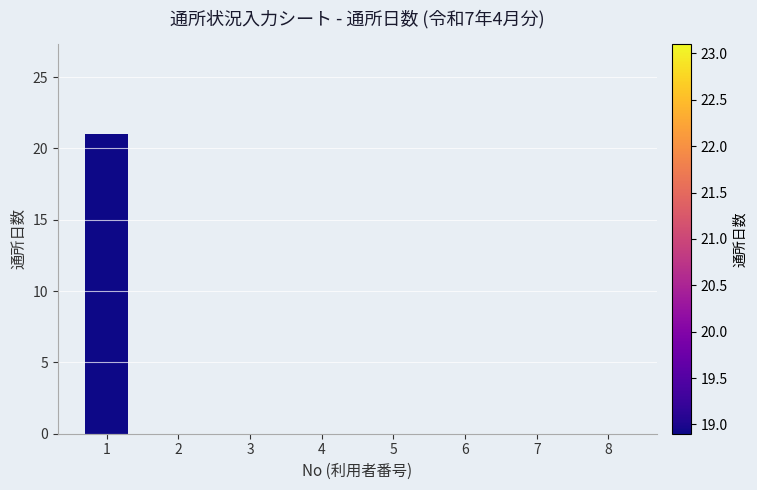

Reading left to right, extract all data points from this chart.

1=21	2=0	3=0	4=0	5=0	6=0	7=0	8=0